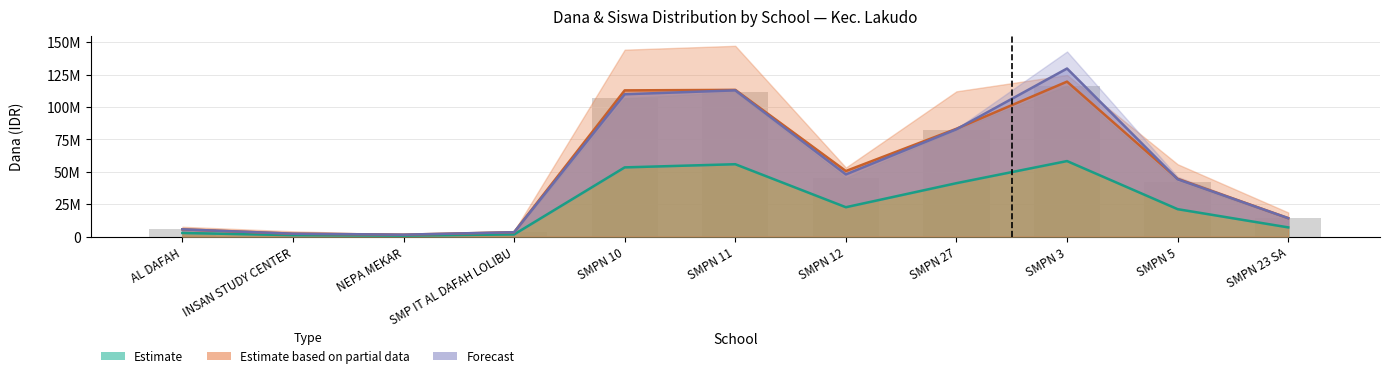

Reading right to left, list all the values displayed in this chart.

Dana Disalurkan: 7125000	21187500	58312500	41250000	22687500	55875000	53437500	1687500	750000	1125000	2812500
Siswa Disalurkan: 14250000	42375000	116625000	82500000	45375000	111750000	106875000	3375000	1500000	2250000	5625000
Pemberian Siswa: 14250000	44625000	119625000	83250000	50625000	113250000	112875000	3375000	1500000	2250000	5625000